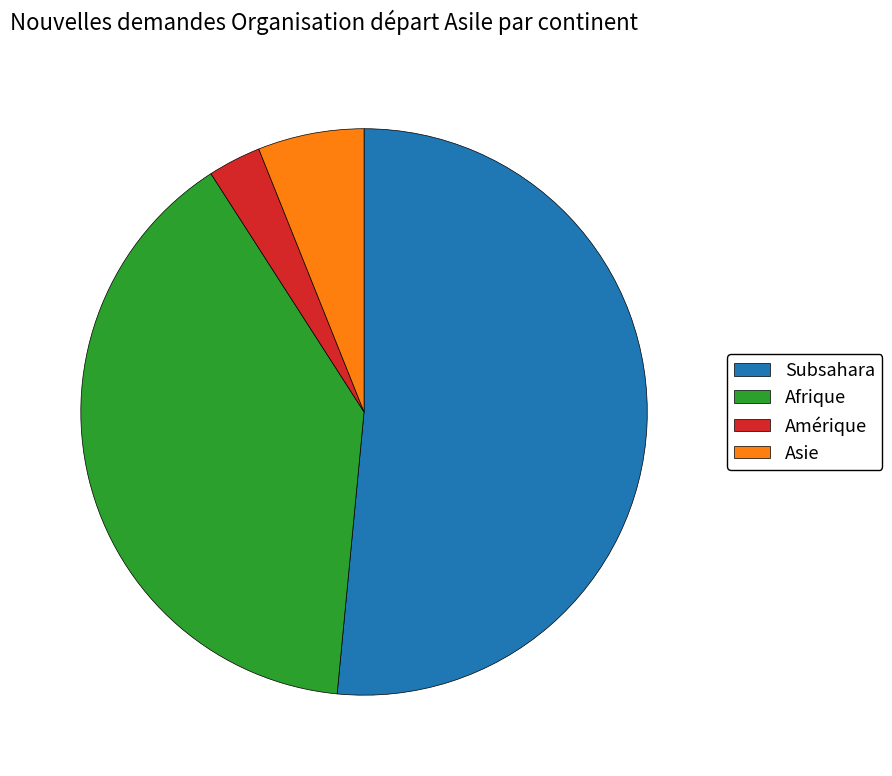

Which slice is the smallest?

Amérique